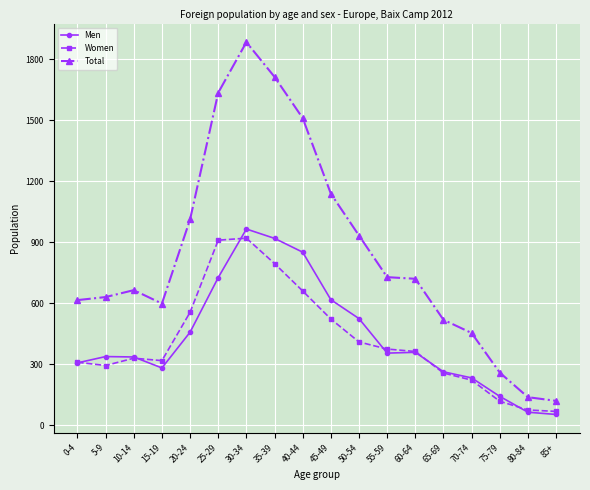

What is the value of the Total point at the 7th from the left?

1885